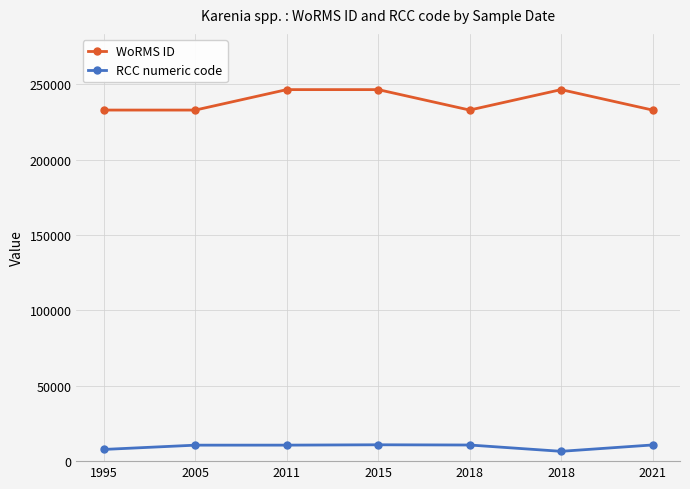

How many data points in RCC numeric code are less than 10622?

3